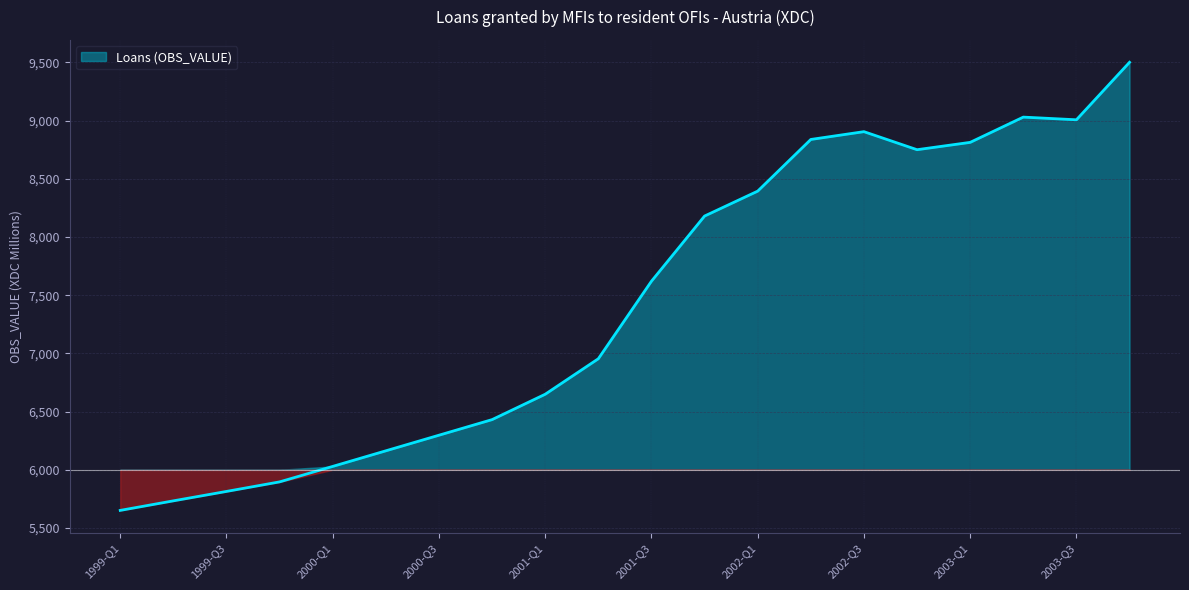

True or false: the data has more than 1 interior local peaks.

True